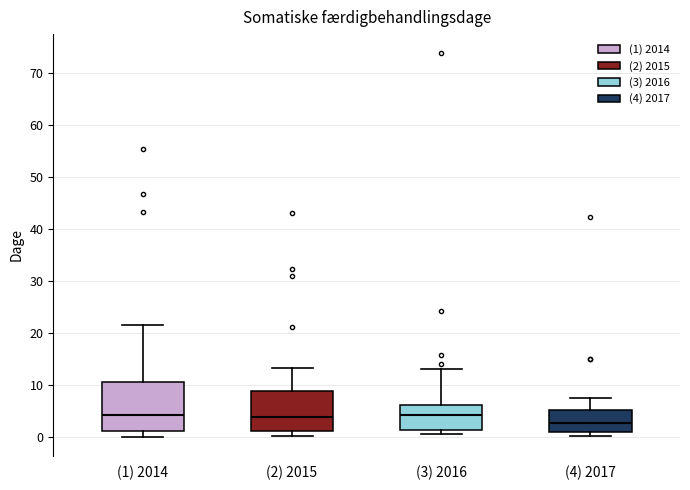

Reading left to right, read every box against the y-axis: the position of its median line, the range the box covers, and the ends of its whiskers. The values are not printed on the chart, so give them approximately, as read against the axis.

(1) 2014: median 4, box 1 to 11, whiskers 0 to 22
(2) 2015: median 4, box 1 to 9, whiskers 0 to 13
(3) 2016: median 4, box 1 to 6, whiskers 0 to 13
(4) 2017: median 3, box 1 to 5, whiskers 0 to 8